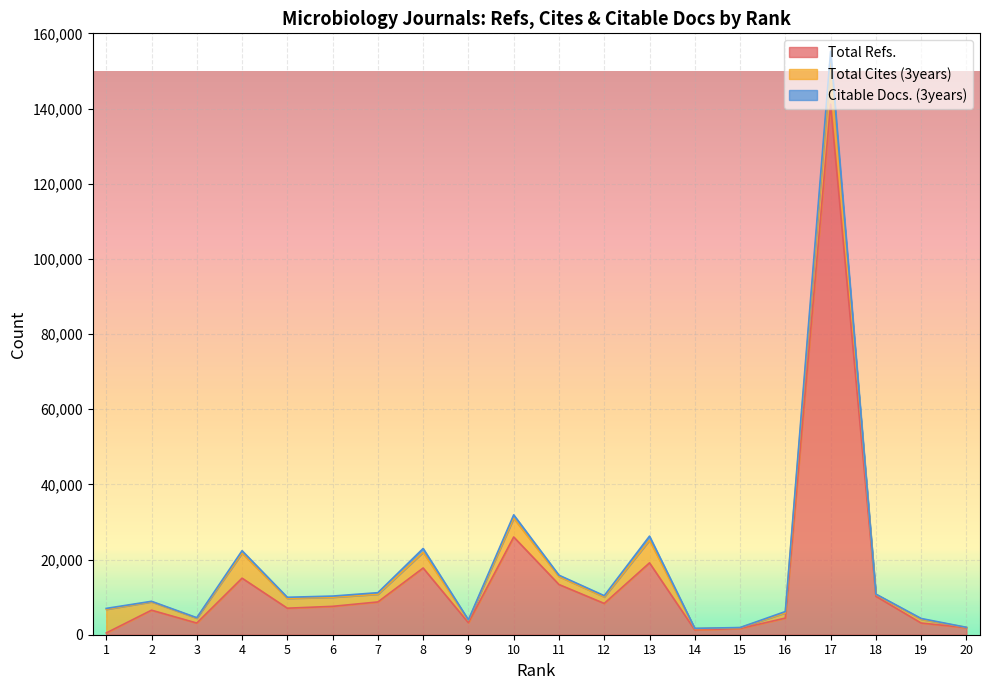

True or false: Total Refs. and Total Cites (3years) intersect in this chart.

True